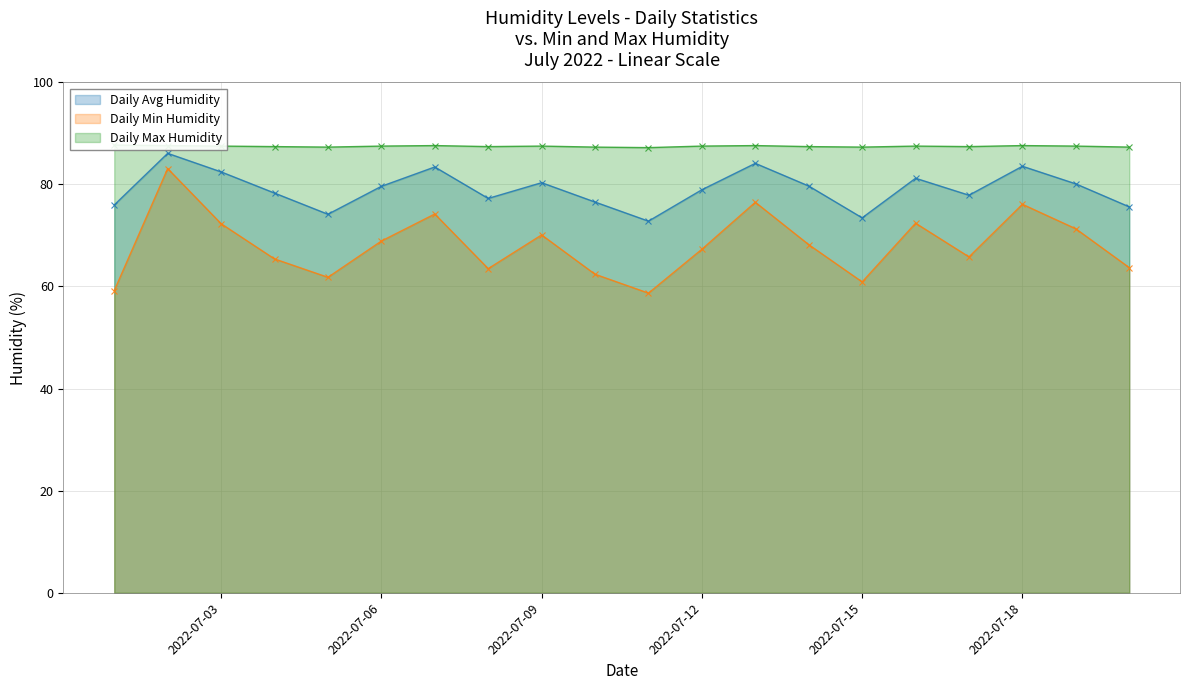

True or false: Daily Min Humidity and Daily Avg Humidity cross at least once.

False